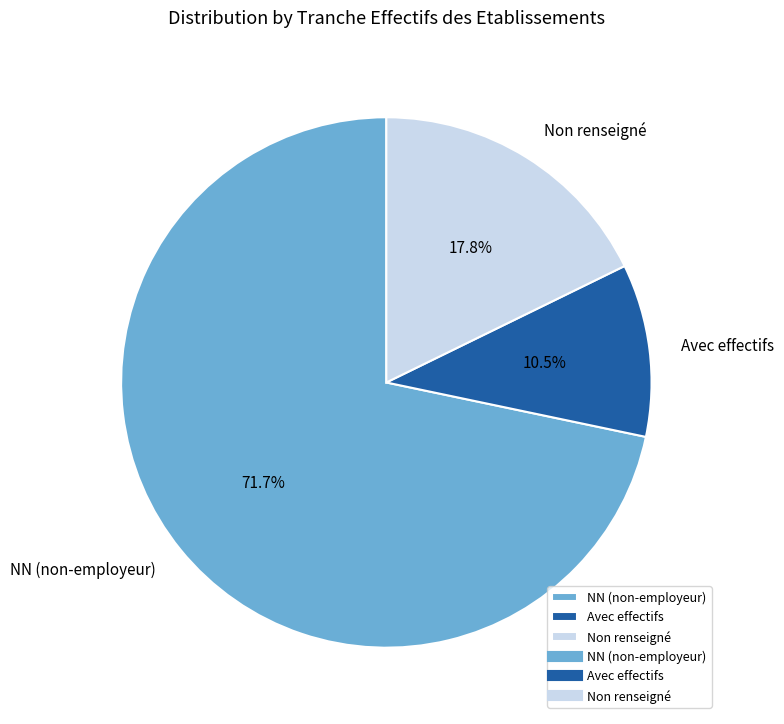

Between NN (non-employeur) and Avec effectifs, which is larger?

NN (non-employeur)